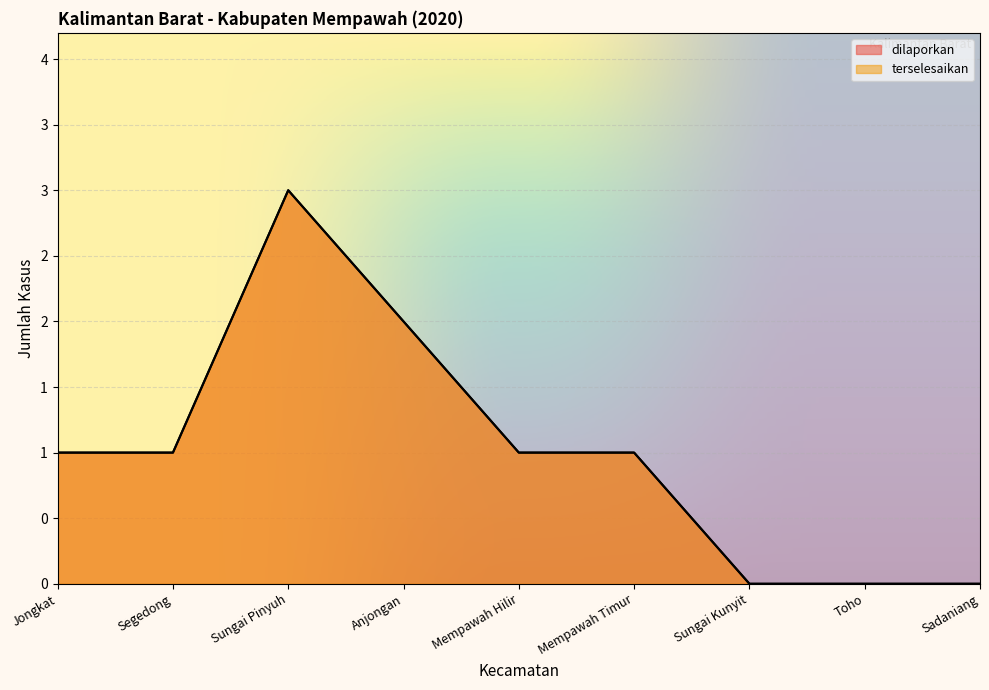

What is the difference between the maximum and minimum values in the terselesaikan series?

3